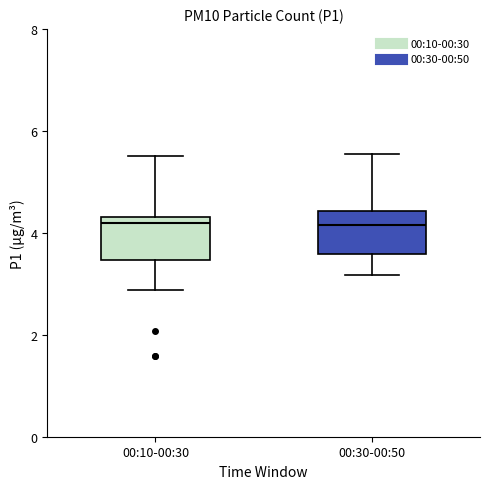

Reading left to right, transcribe this box plot: for each box, give where its median line is, the range the box spans, and where its two whiskers end, as read against the y-axis. The values are not printed on the chart, so give them approximately, as read against the axis.

00:10-00:30: median 4.2, box 3.4 to 4.4, whiskers 2.8 to 5.6
00:30-00:50: median 4.2, box 3.6 to 4.4, whiskers 3.2 to 5.6